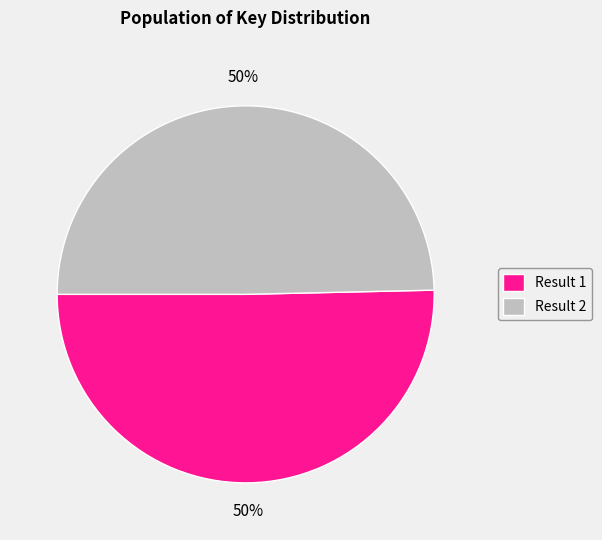

Count the number of slices in the pie.

2